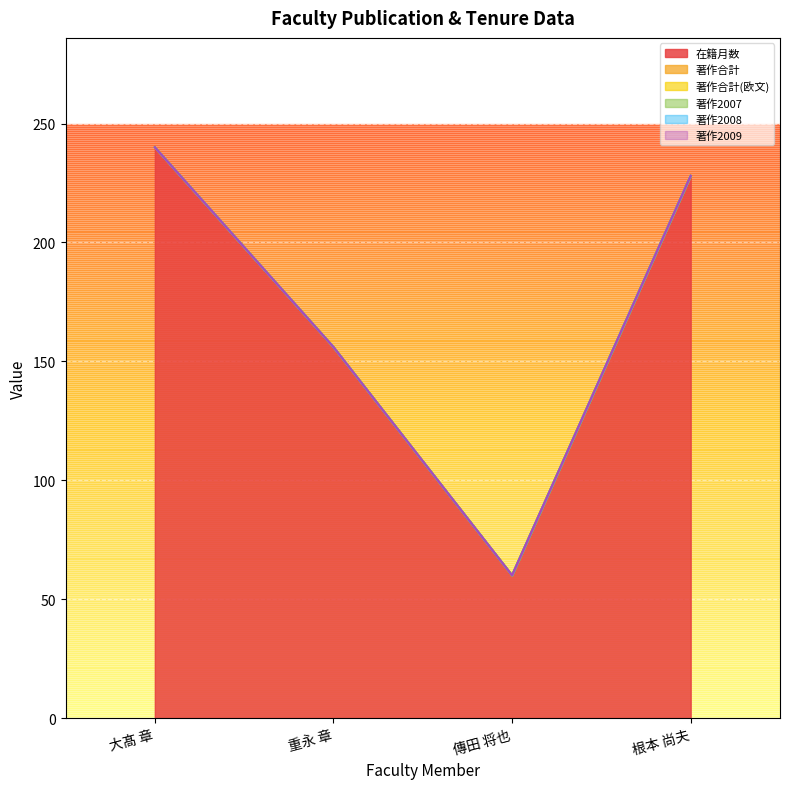

What is the spread (max minus min) of values at 根本 尚夫?

228